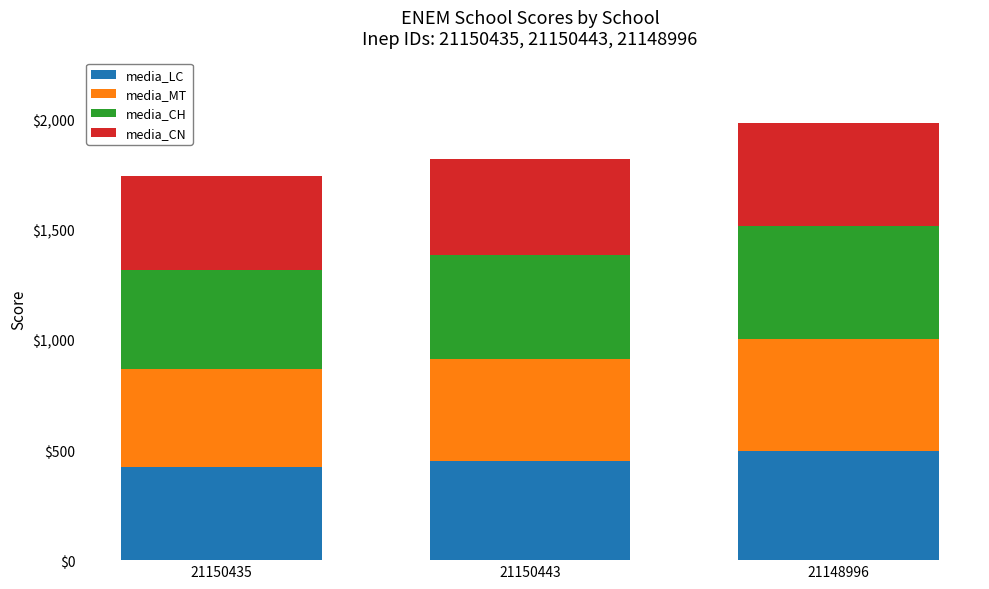

How many bars are there in total?

3